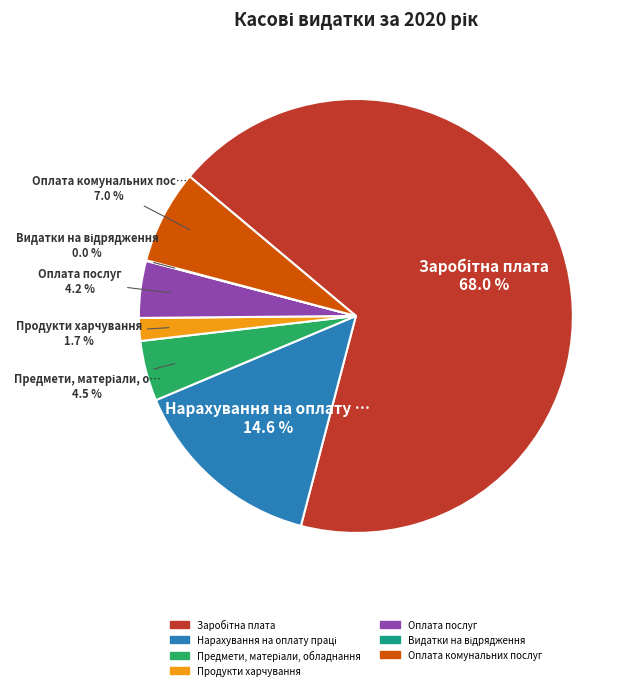

Is the sum of Оплата комунальних послуг and Продукти харчування greater than half?

No